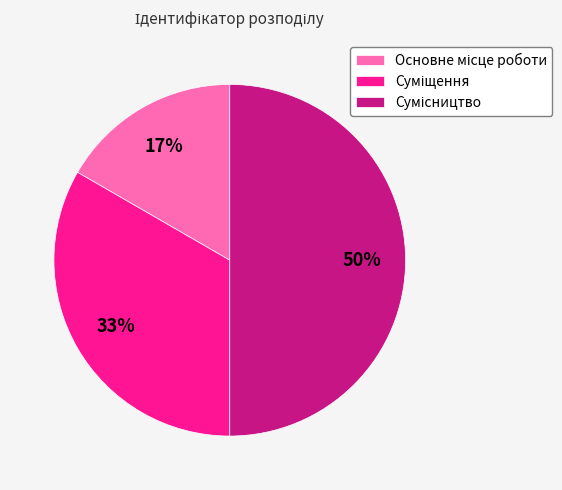

To the nearest percent, what is the average slice percentage?

33%